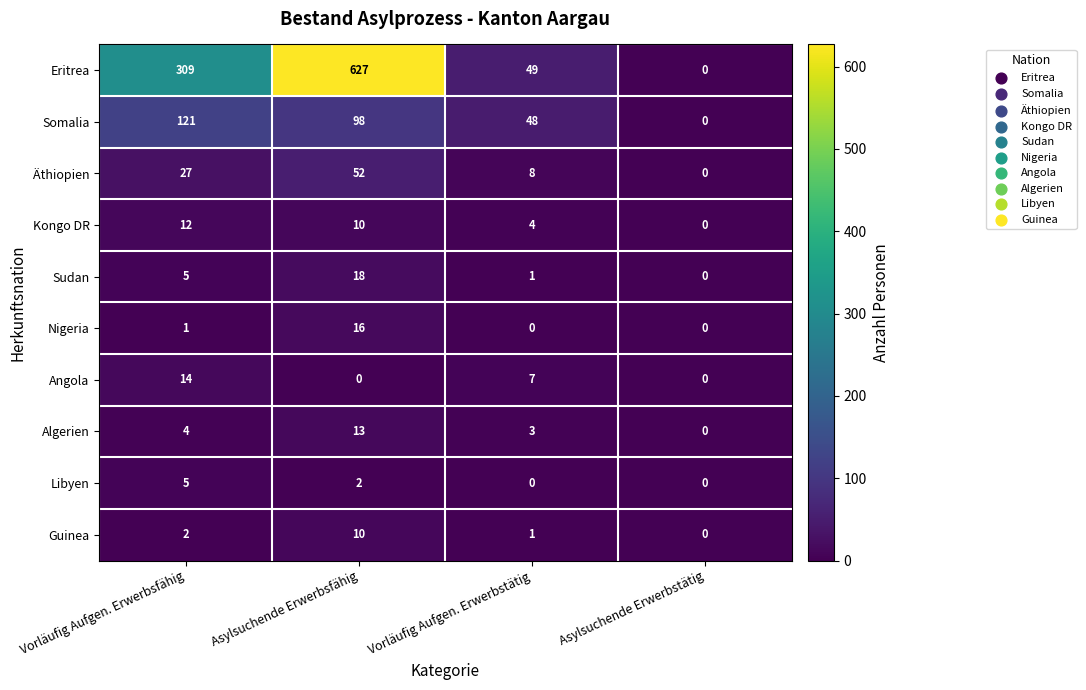

Rank the series by their maximum value, from highest to lowest.

Eritrea, Somalia, Äthiopien, Sudan, Nigeria, Angola, Algerien, Kongo DR, Guinea, Libyen